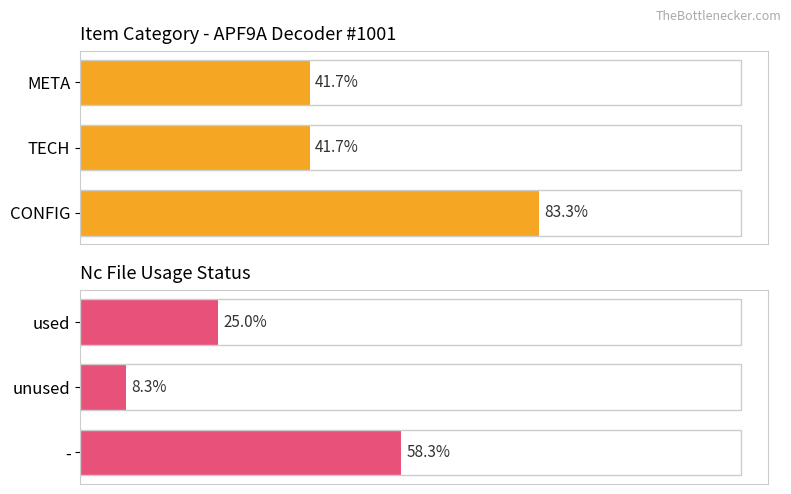

Which series changed the most between 0 and 2?

Nc File Usage Status